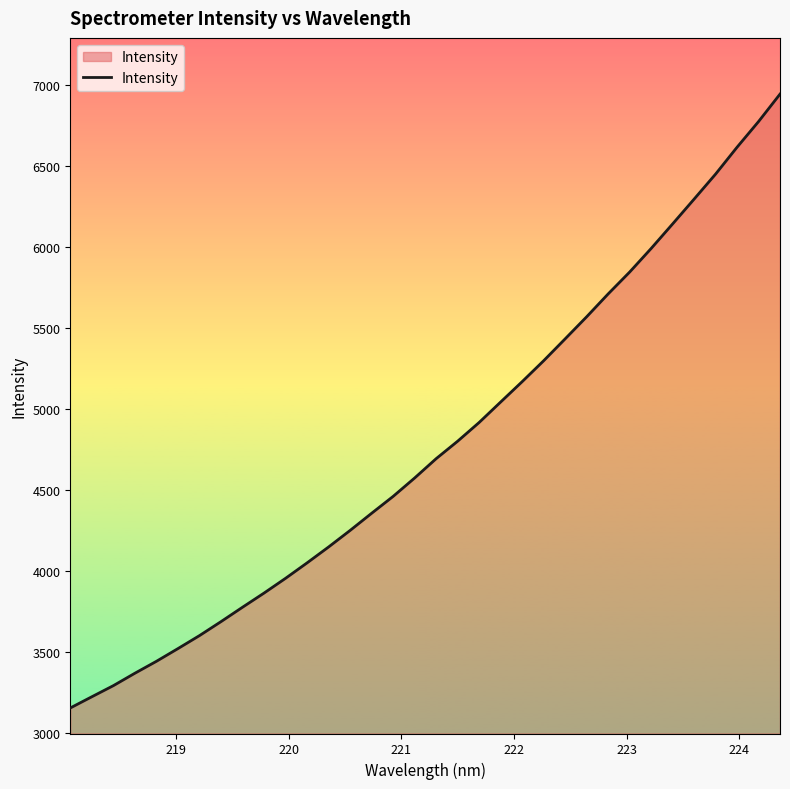

What is the difference between the maximum and minimum values?

3791.2